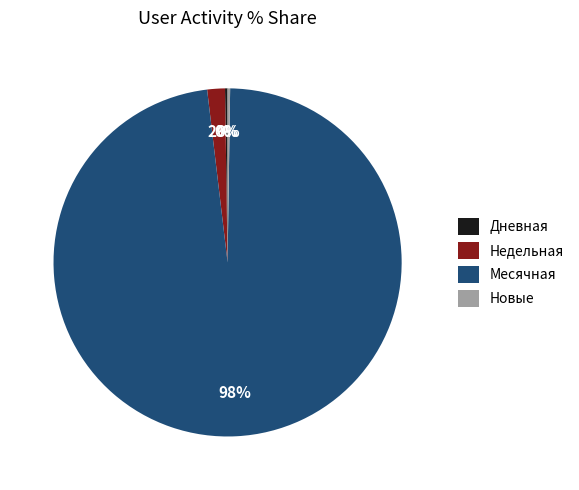

Is there any slice that represents more than half of the pie?

Yes